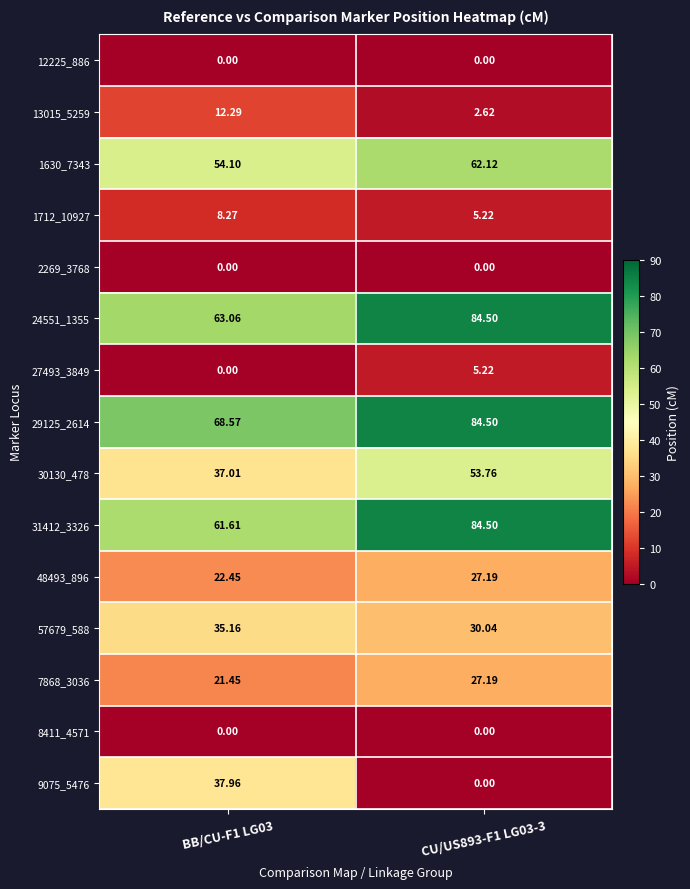

Is the value of 13015_5259 at CU/US893-F1 LG03-3 greater than the value of 7868_3036 at BB/CU-F1 LG03?

No